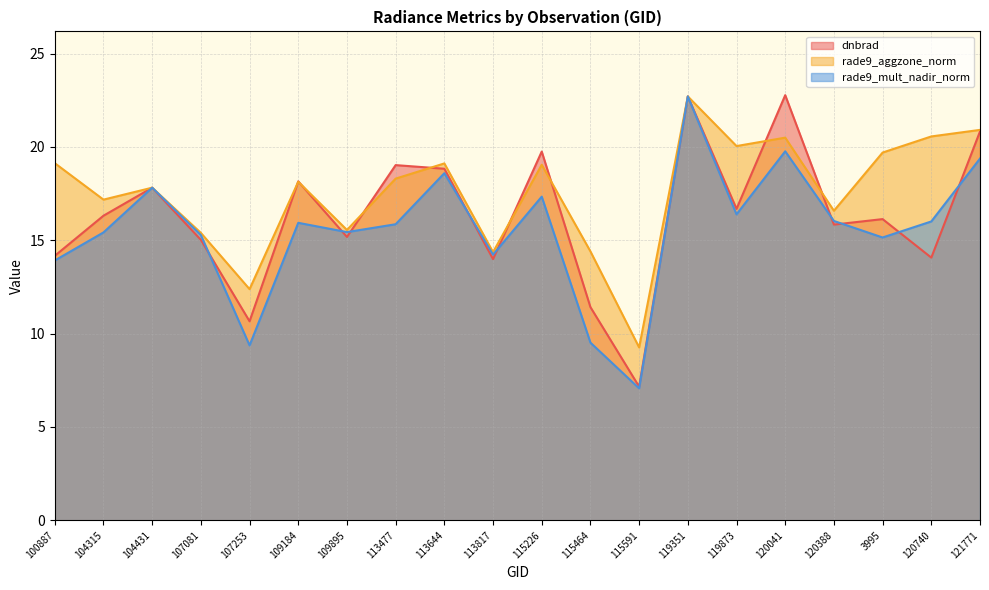

What is the sum of the rade9_mult_nadir_norm values at 119873 and 109895?

31.8